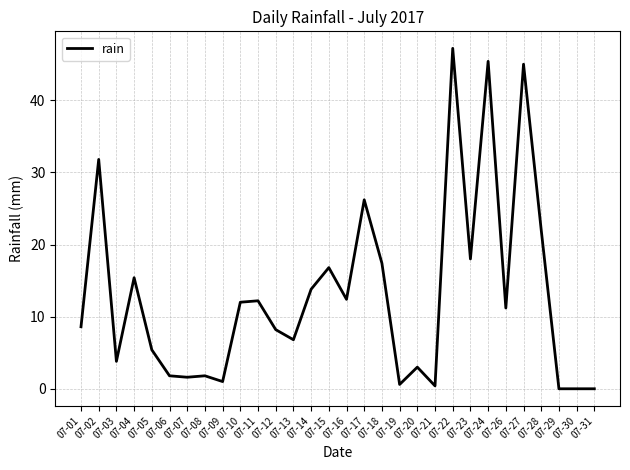

At which label is the value closest to 23?

07-28